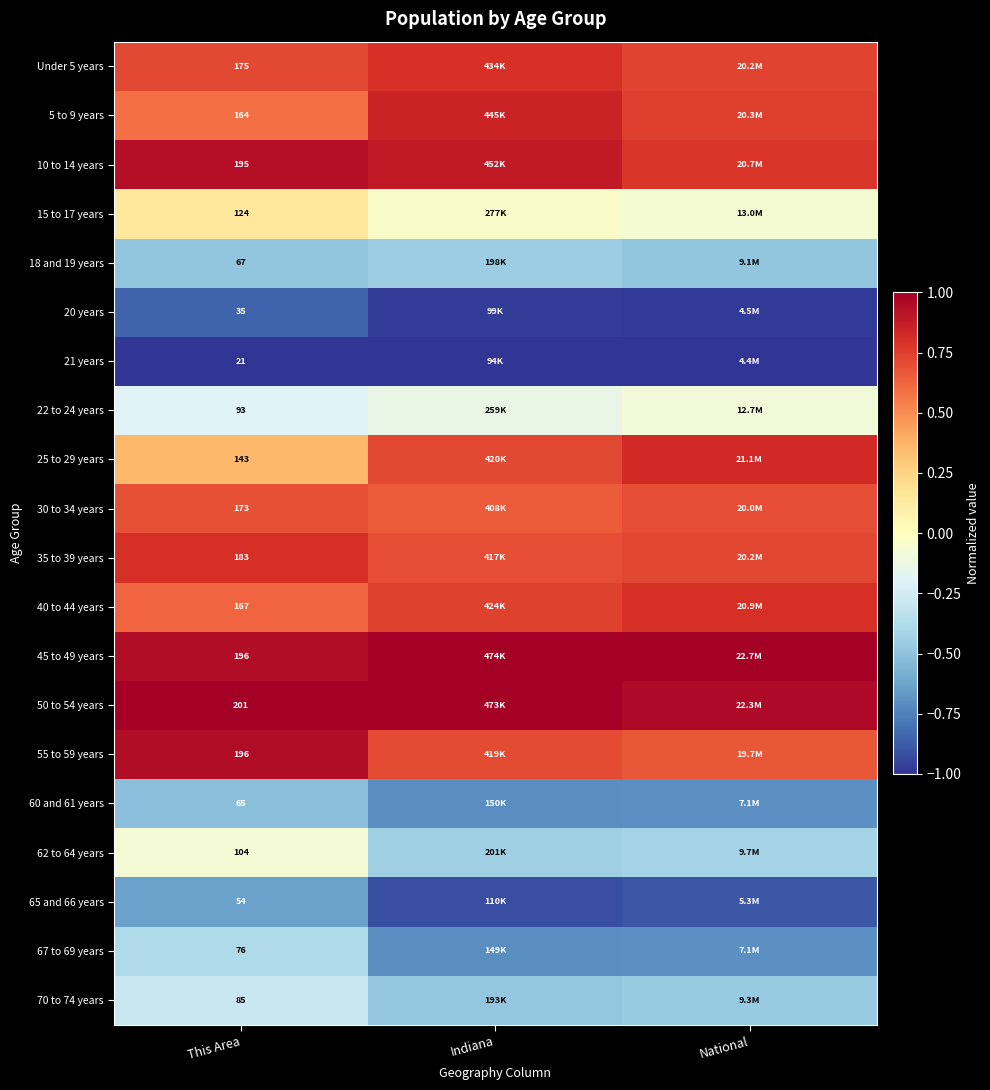

Rank the series at This Area from lowest to highest value.

21 years, 20 years, 65 and 66 years, 60 and 61 years, 18 and 19 years, 67 to 69 years, 70 to 74 years, 22 to 24 years, 62 to 64 years, 15 to 17 years, 25 to 29 years, 5 to 9 years, 40 to 44 years, 30 to 34 years, Under 5 years, 35 to 39 years, 10 to 14 years, 45 to 49 years, 55 to 59 years, 50 to 54 years